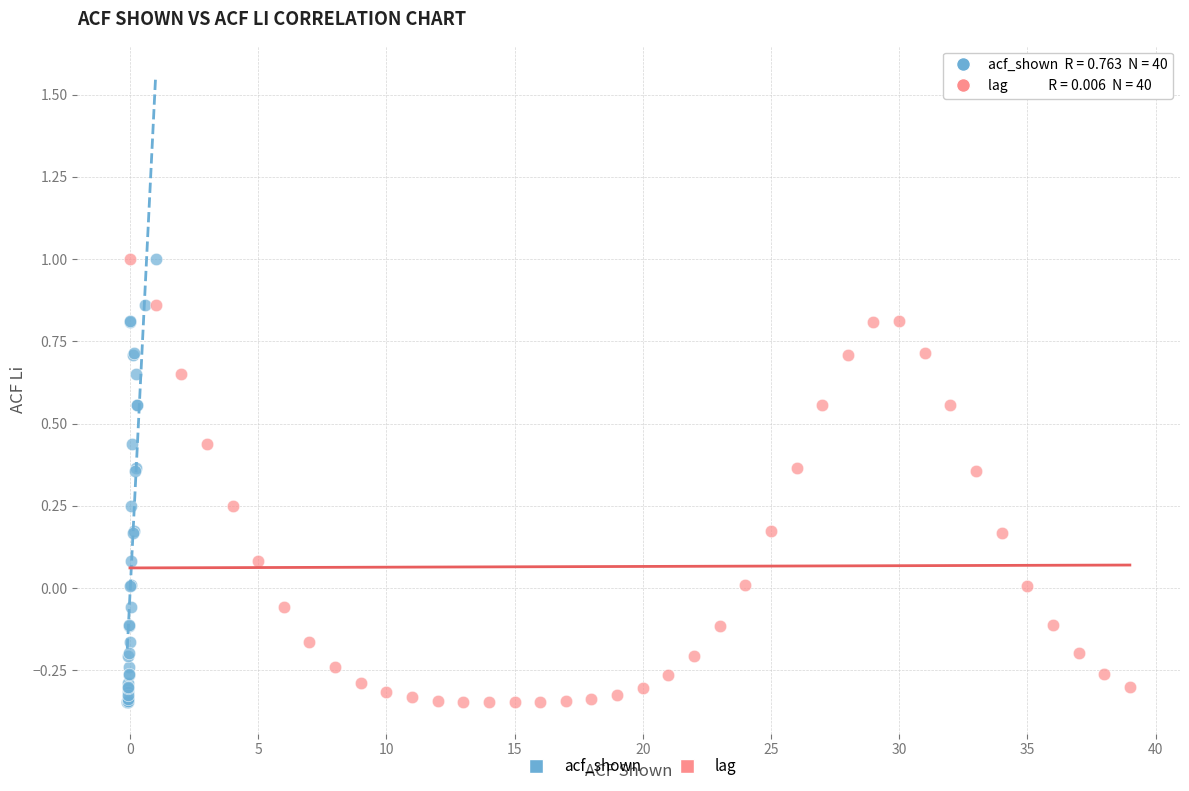

What are all the series names shown in the legend?

acf_shown, lag